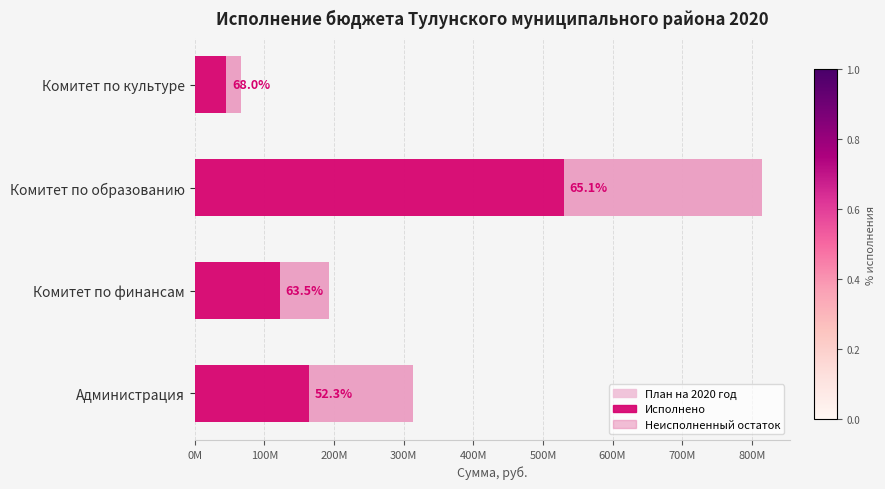

What is the value of the Исполнено bar at the 3rd from the left?

530049644.7